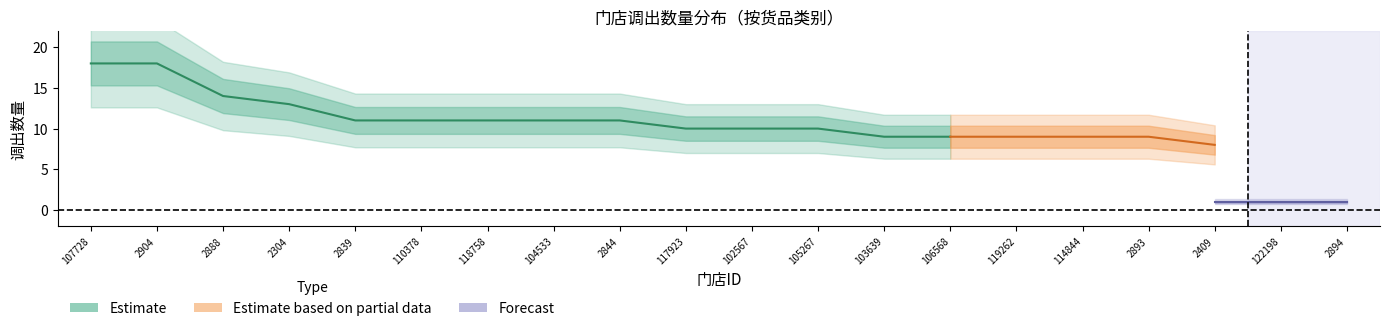

True or false: 阿司匹林肠溶片_调出数量 and 联苯双酯滴丸_调出数量 intersect in this chart.

False